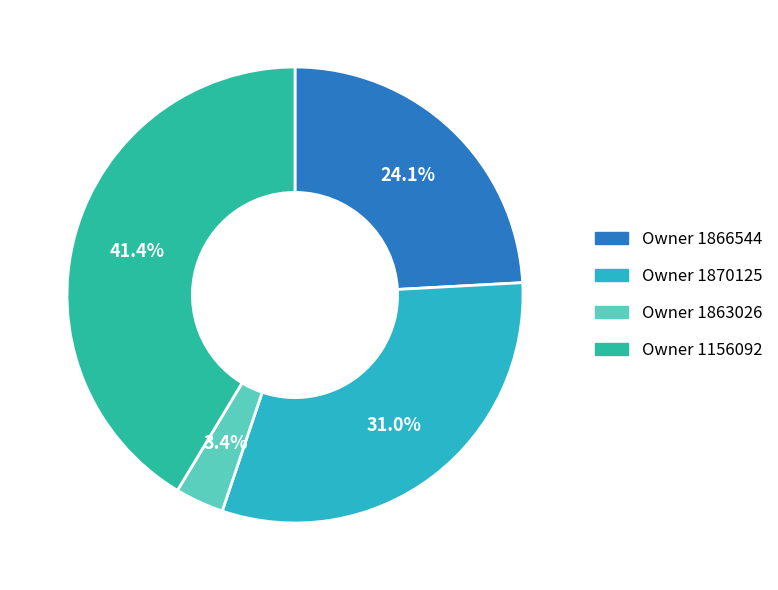

Is there any slice that represents more than half of the pie?

No